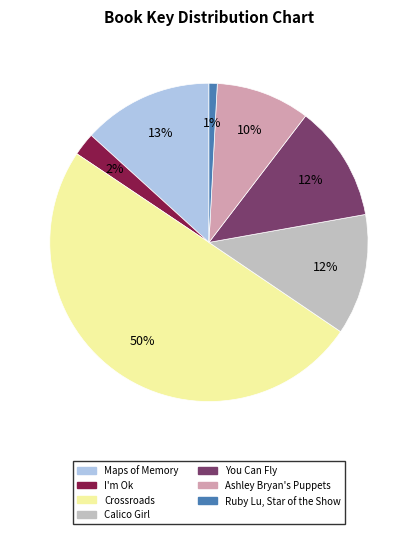

Which slice is the largest?

Crossroads